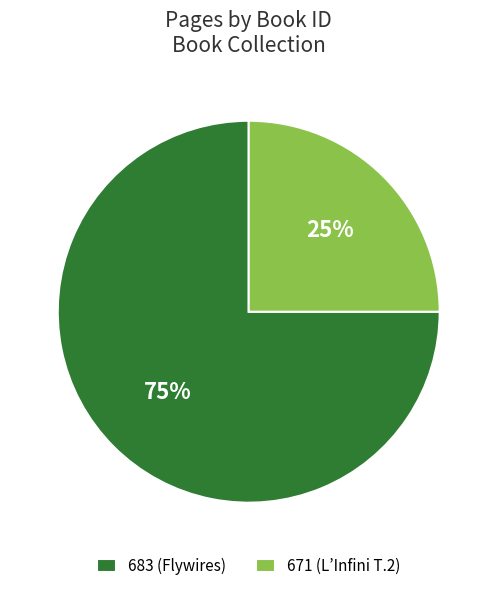

To the nearest percent, what is the combined percentage of 683 and 671?

100%